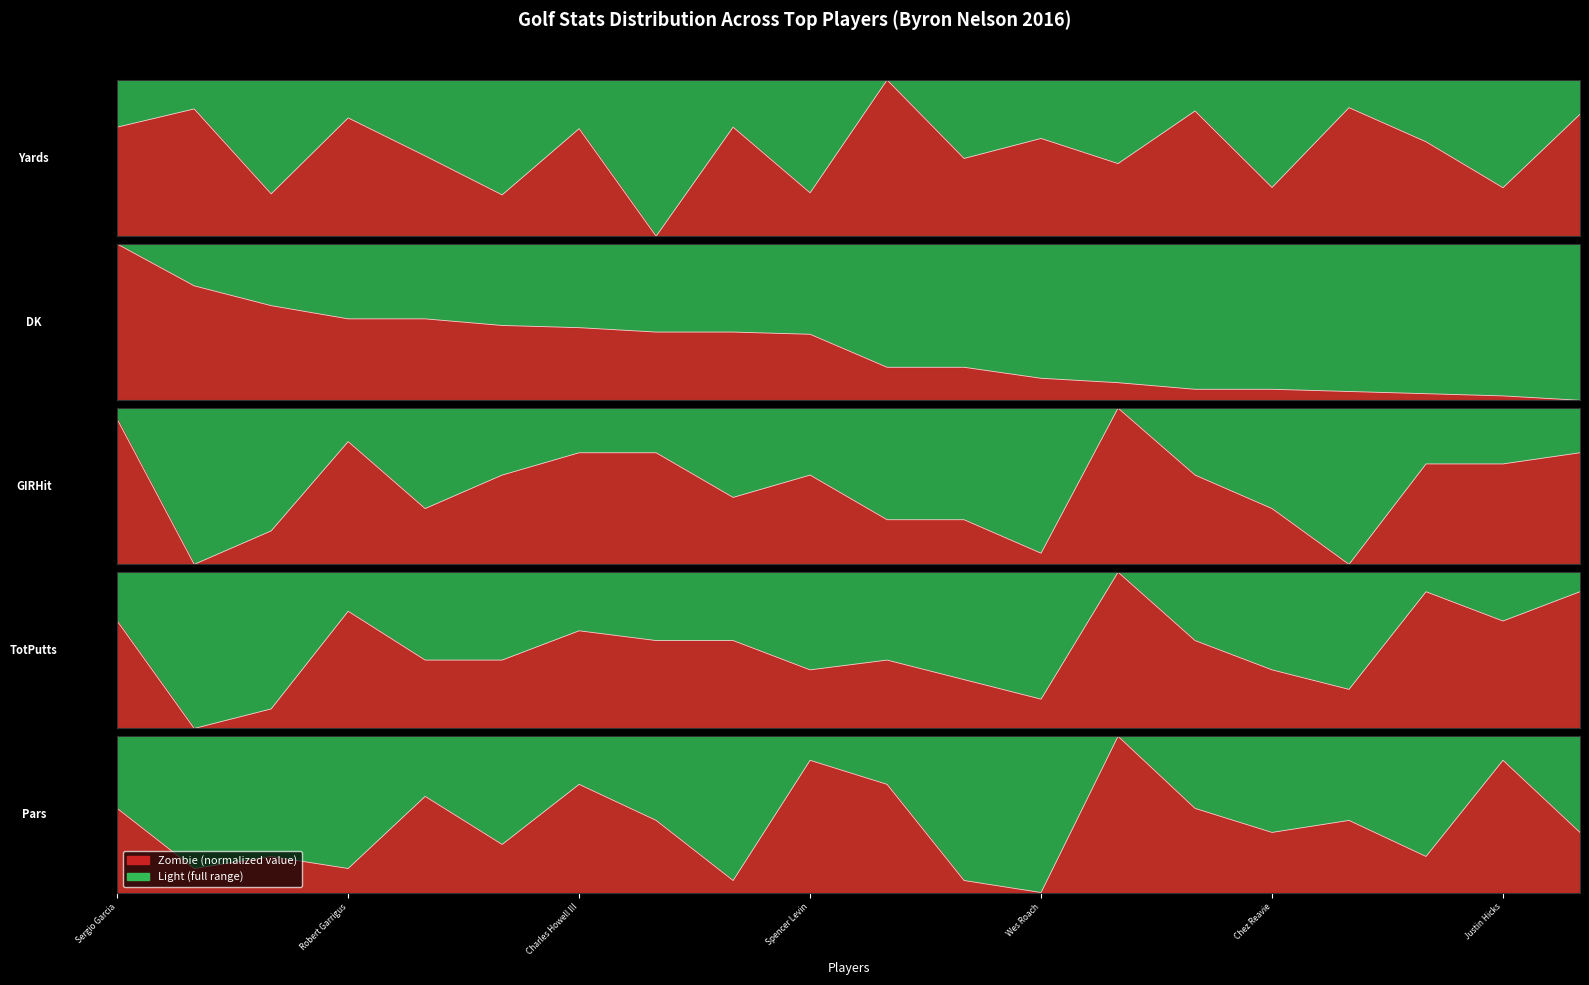

How many lines are shown in the chart?

5